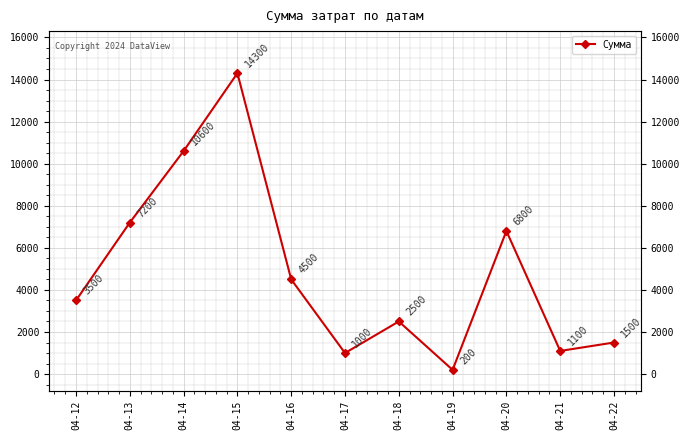

The chart shows a value of 10600 at 04-14. True or false?

True